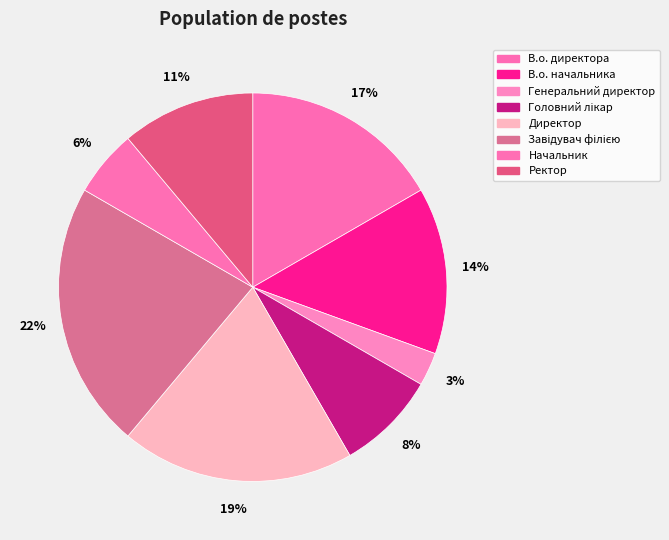

Combined, do В.о. директора and Головний лікар account for over 50%?

No